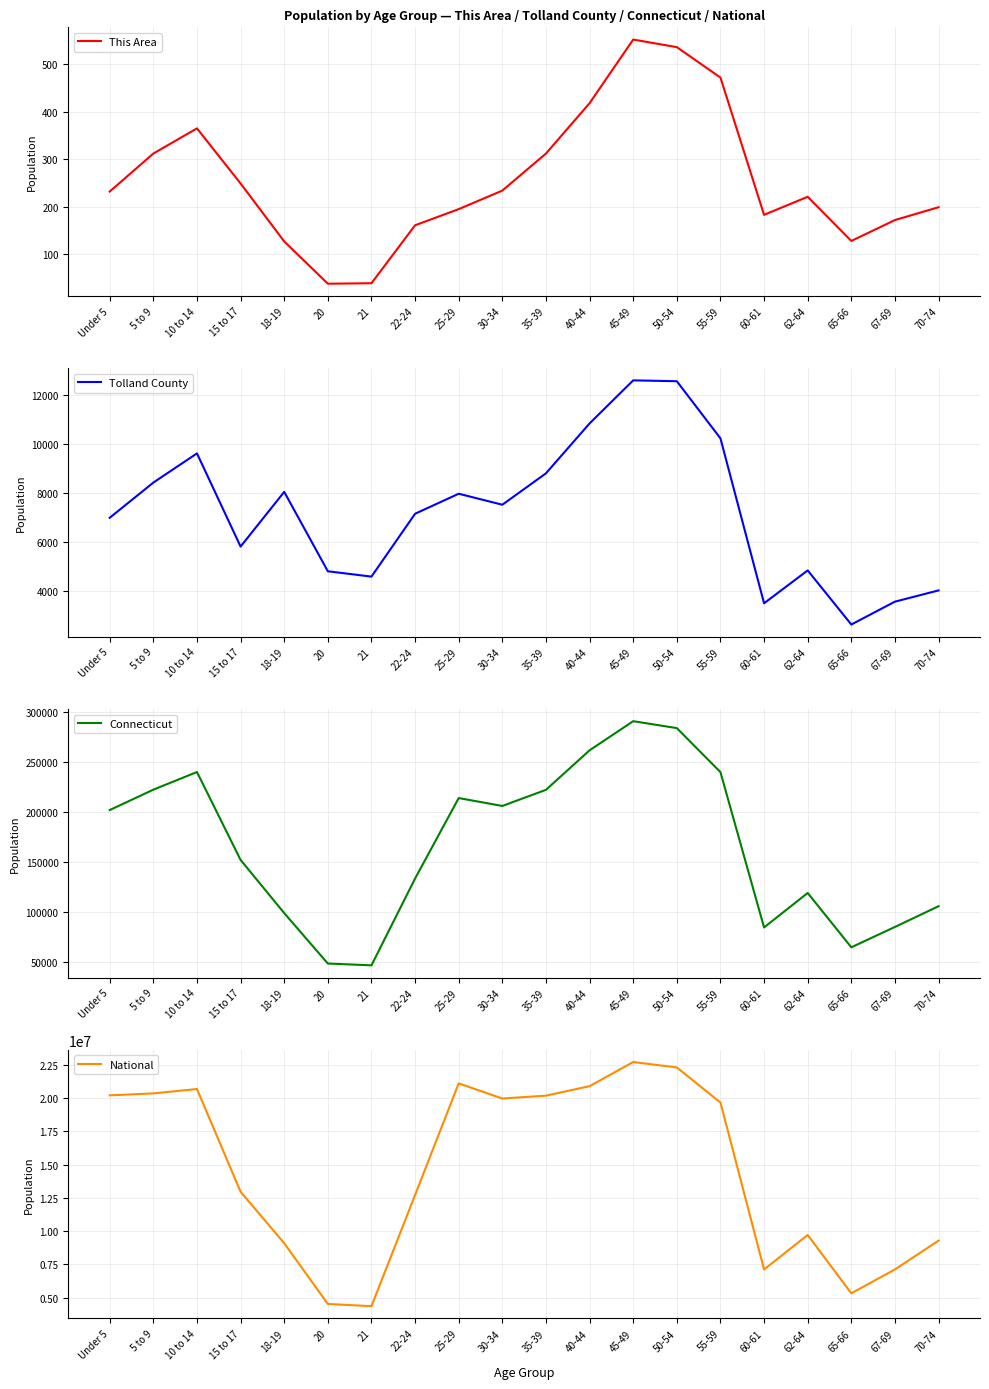

Where is Tolland County nearest to the value 7624?

30-34